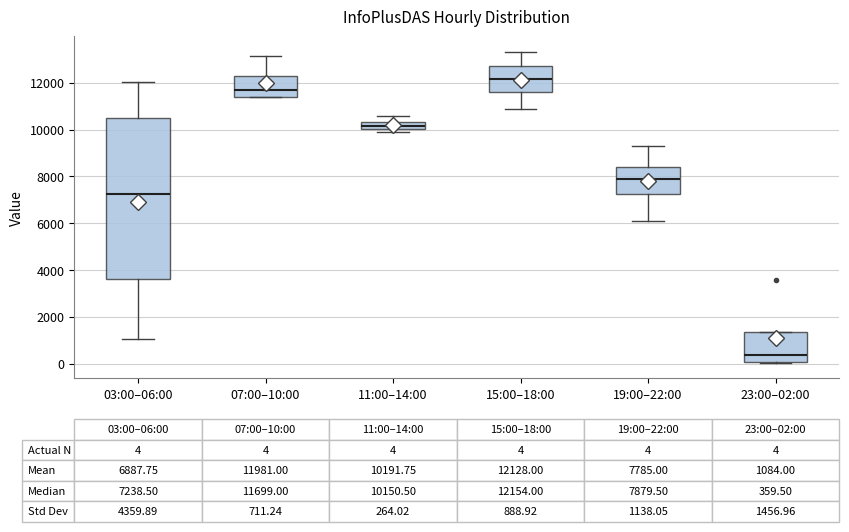

Which box has the lowest median line?

23:00–02:00